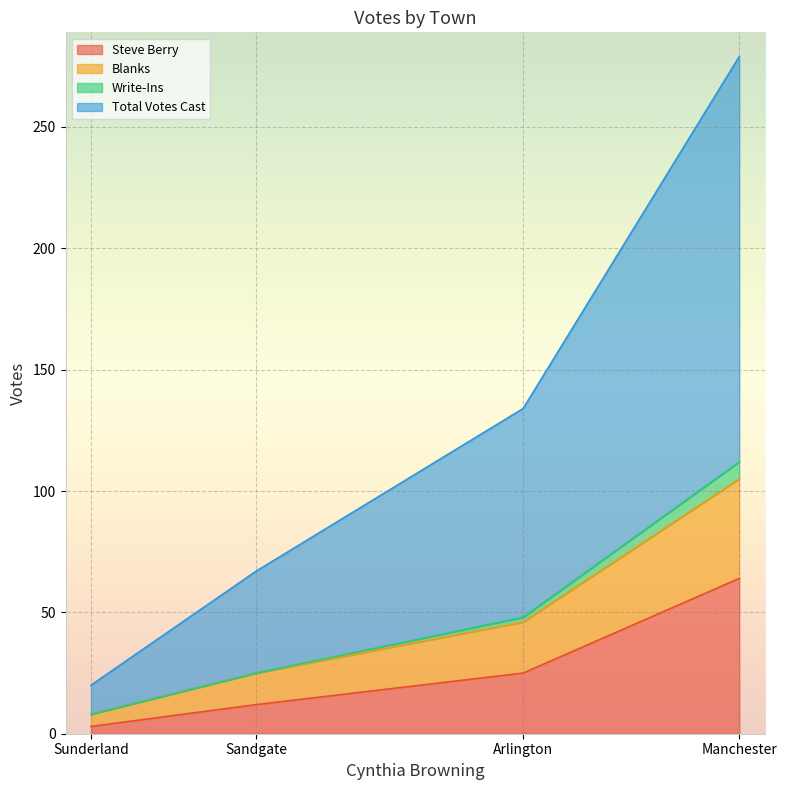

At which label is Steve Berry closest to 33?

Arlington